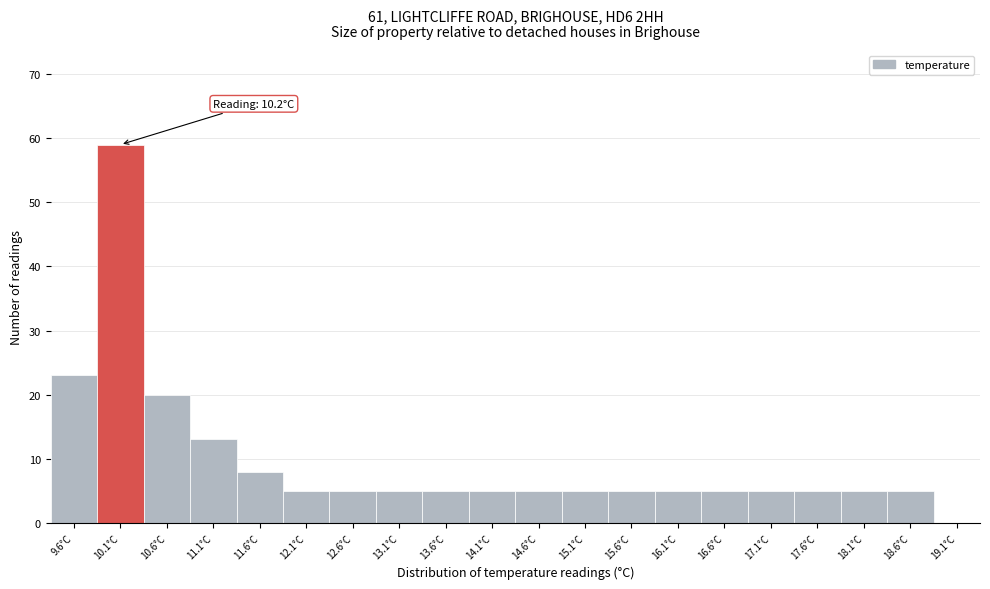

Reading left to right, extract all data points from this chart.

9.6°C=23	10.1°C=59	10.6°C=20	11.1°C=13	11.6°C=8	12.1°C=5	12.6°C=5	13.1°C=5	13.6°C=5	14.1°C=5	14.6°C=5	15.1°C=5	15.6°C=5	16.1°C=5	16.6°C=5	17.1°C=5	17.6°C=5	18.1°C=5	18.6°C=5	19.1°C=0